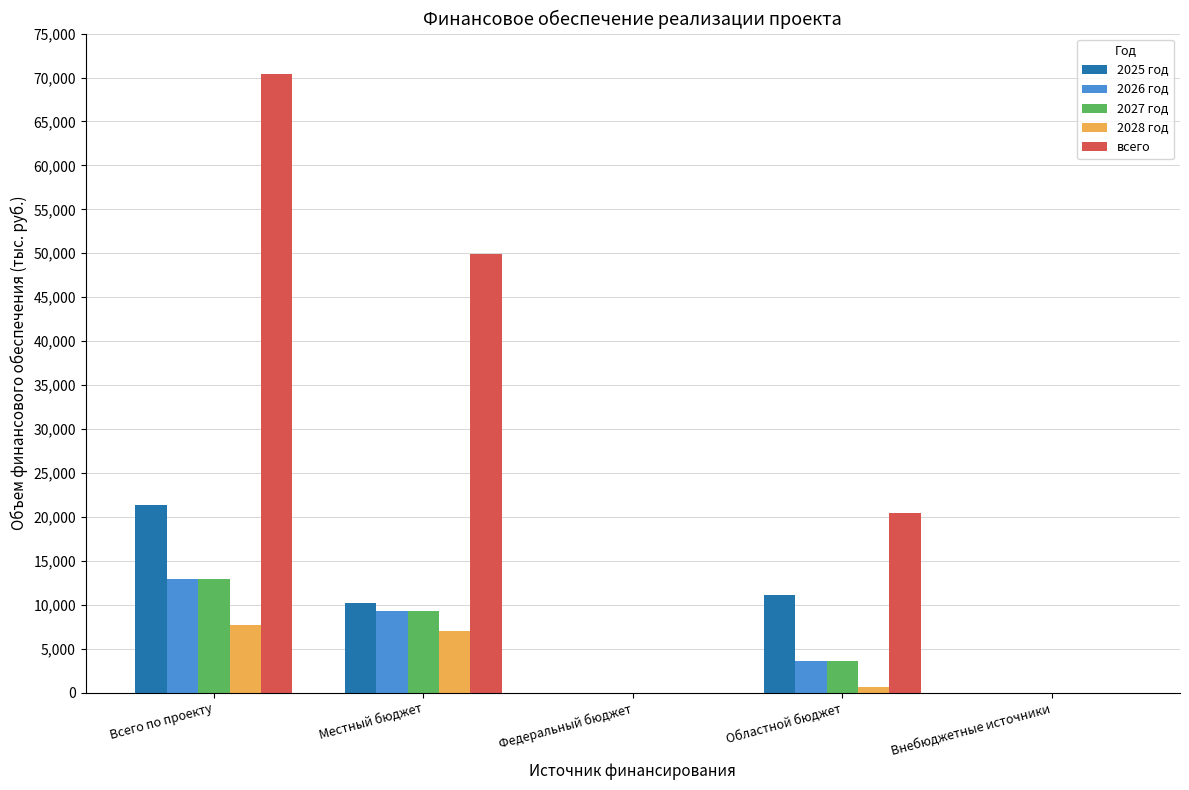

How many distinct data groups are displayed?

5